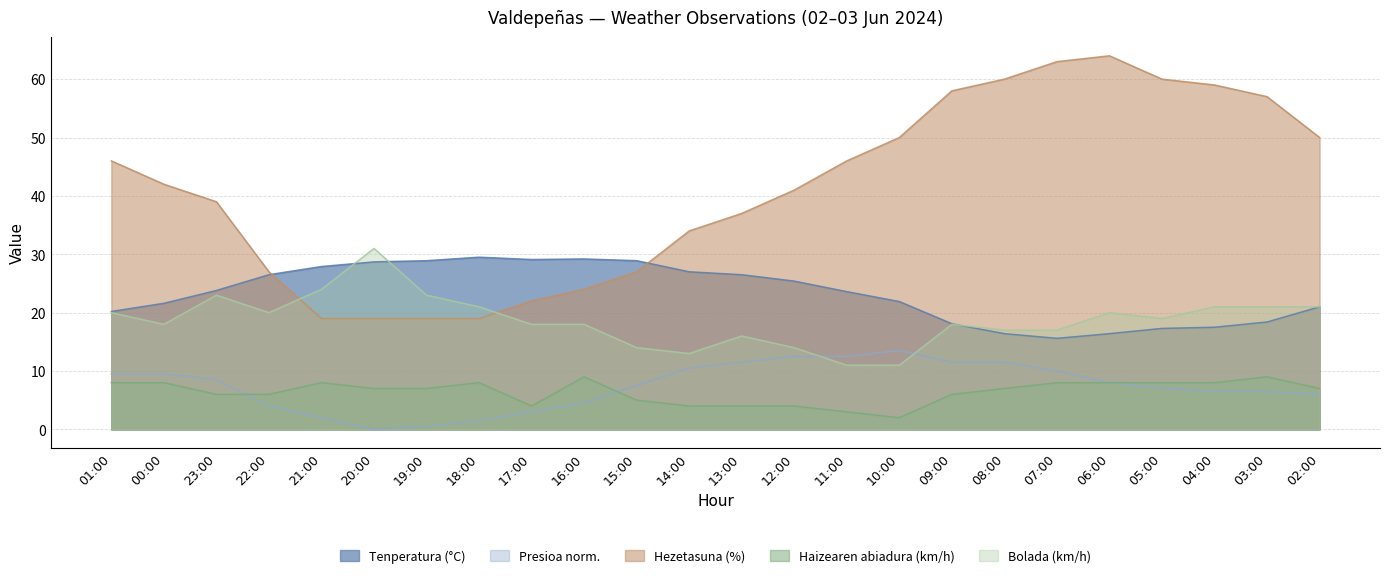

What is the value of the Presioa (hPa) scaled point at the 21st from the left?

7.0